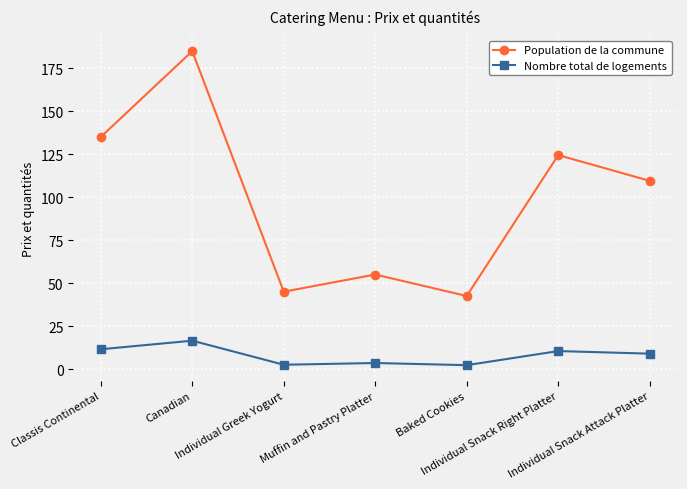

What position from the left is Canadian?

2